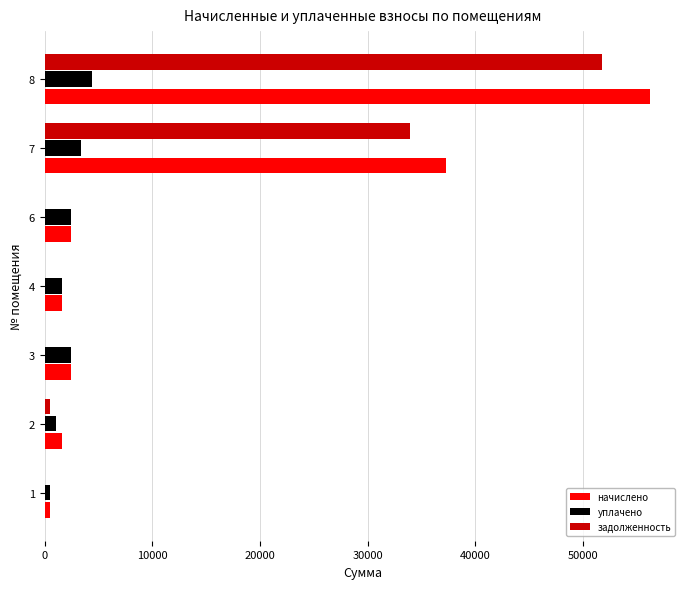

What is the greatest value displayed?

56195.7